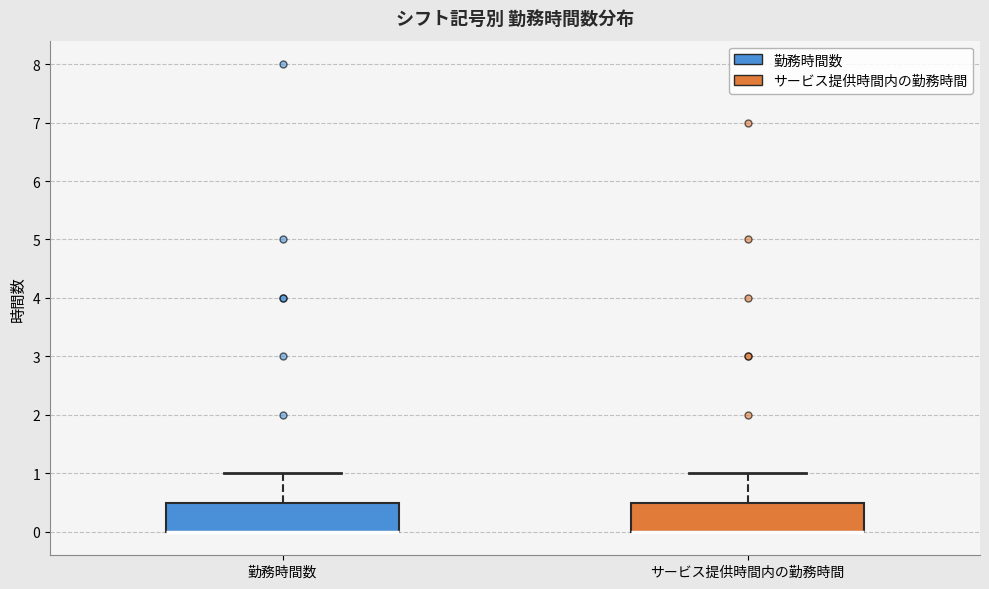

Where is the upper edge of the box for サービス提供時間内の勤務時間 on the y-axis? The values are not printed on the chart, so give them approximately, as read against the axis.

0.5